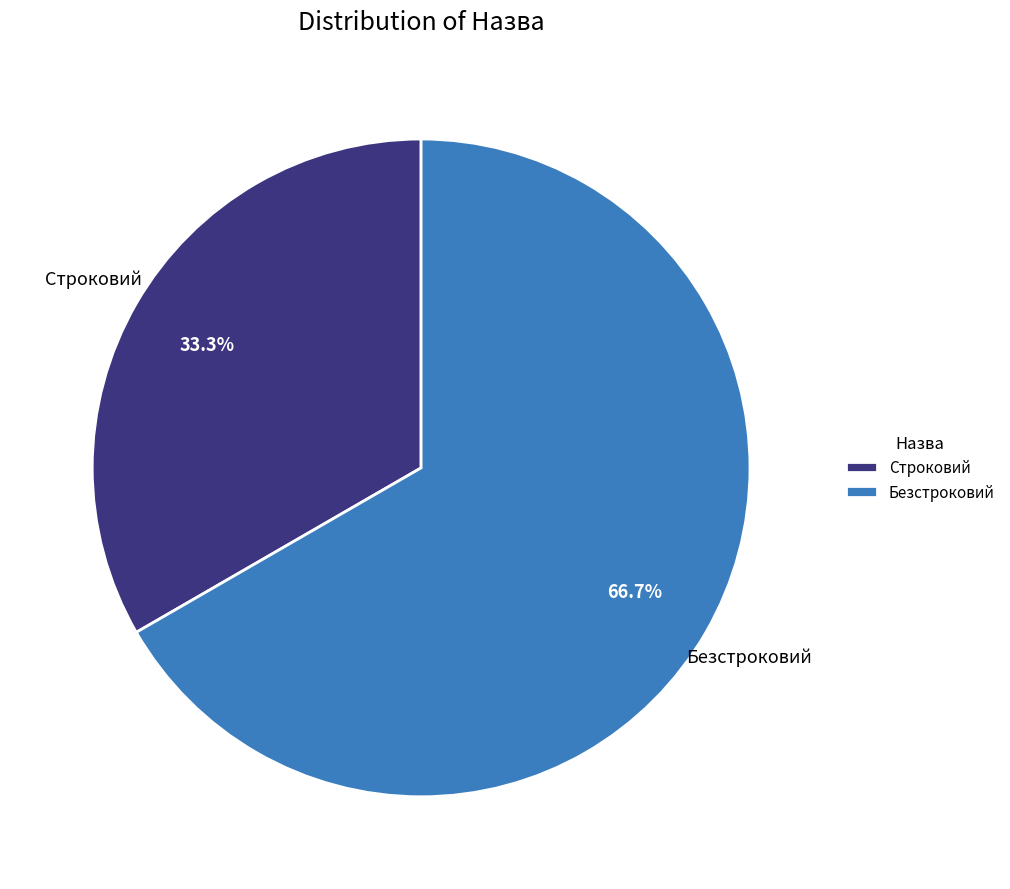

Does Безстроковий represent more than half of the total?

Yes